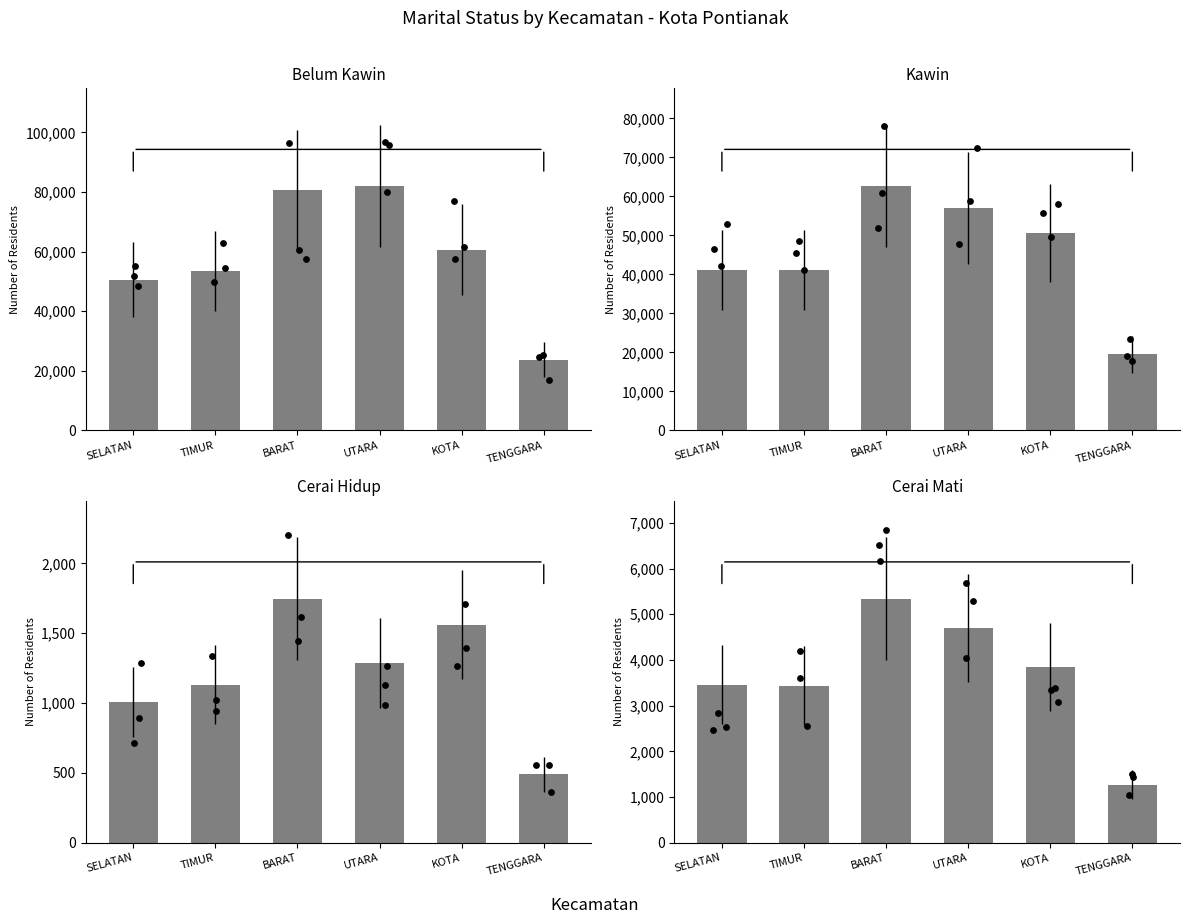

Which series contains the lowest Y value?

Cerai Hidup